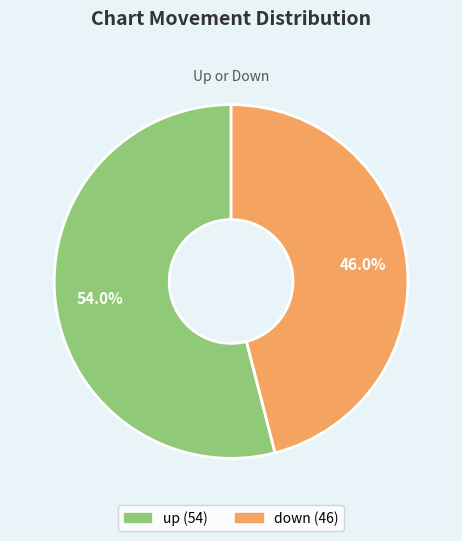

Which category has the biggest portion of the pie?

up